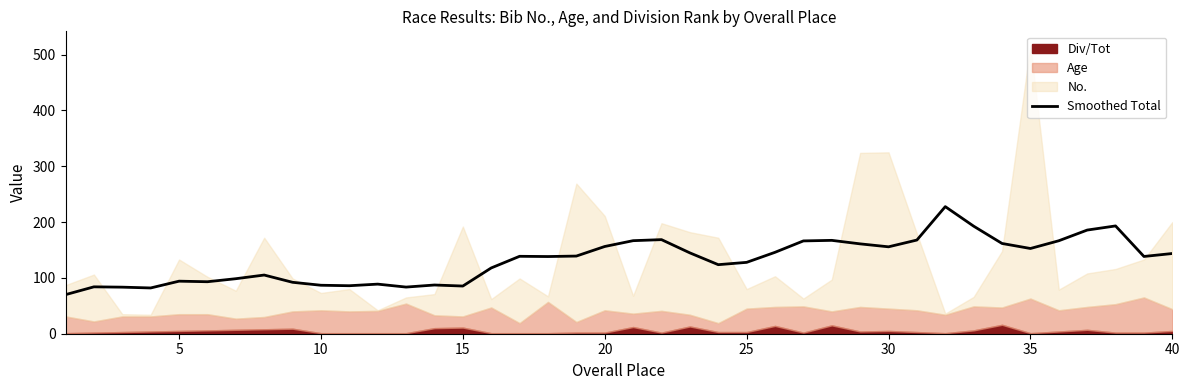

Between 34 and 15, which is larger?

34